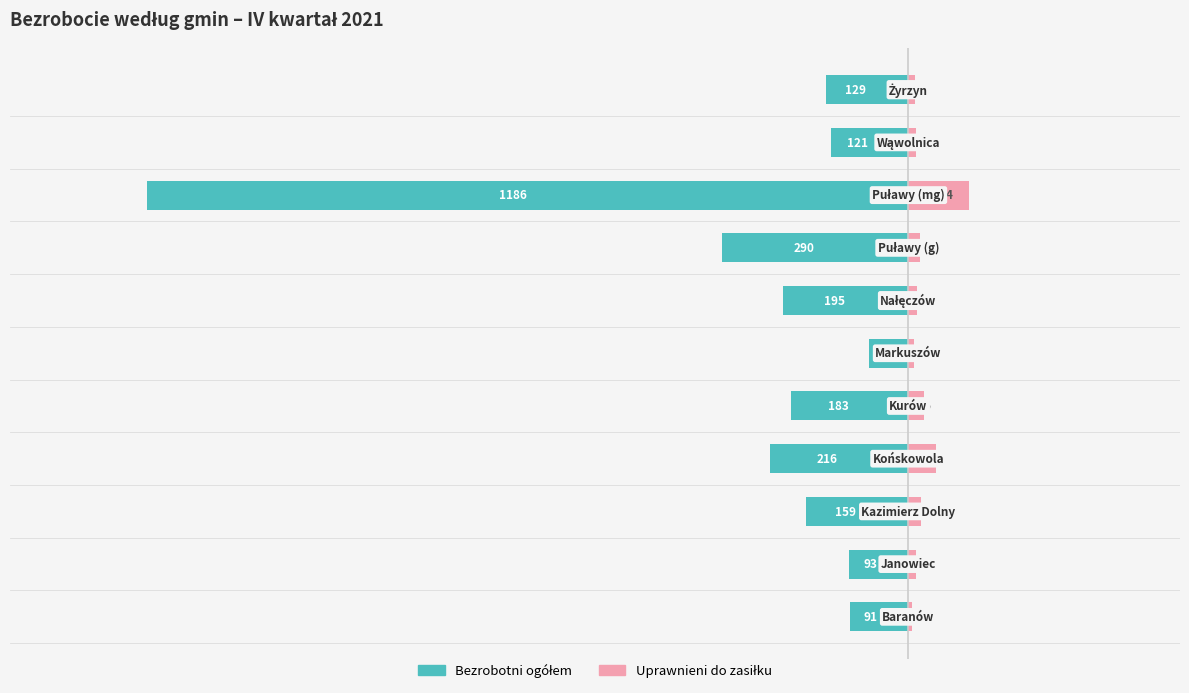

At how many categories does at least one series exceed -753?

11